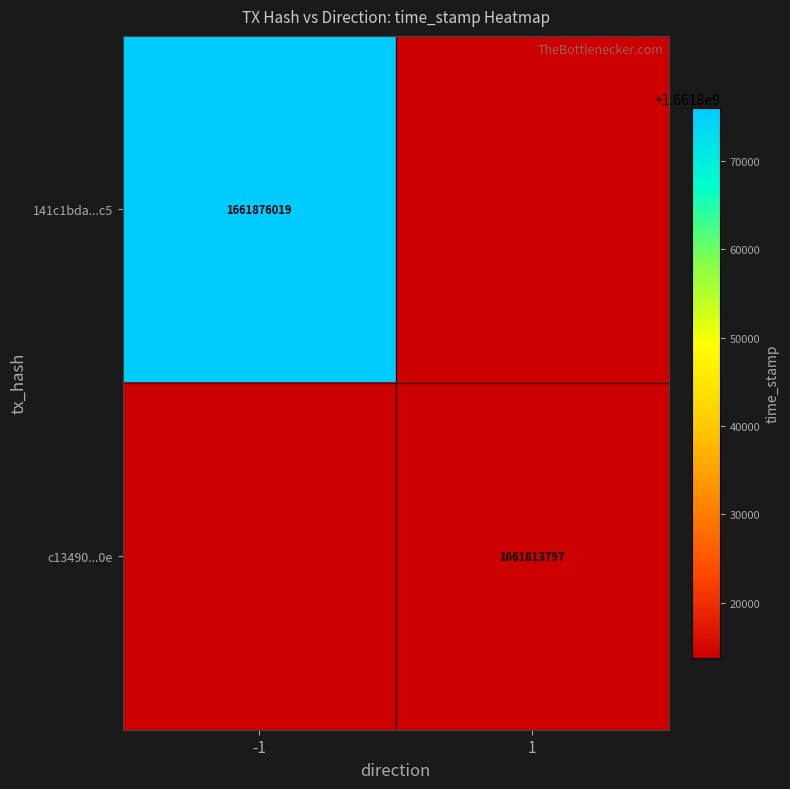

Is the value of 141c1bda...c5 at -1 greater than the value of c13490...0e at 1?

Yes